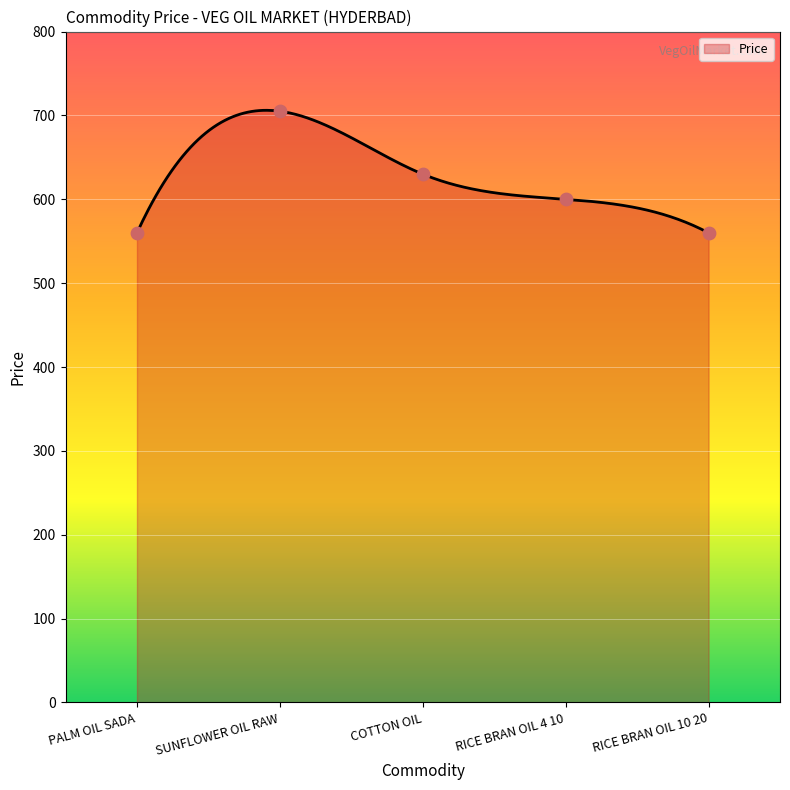

What is the ratio of the value at PALM OIL SADA to the value at SUNFLOWER OIL RAW?

0.8